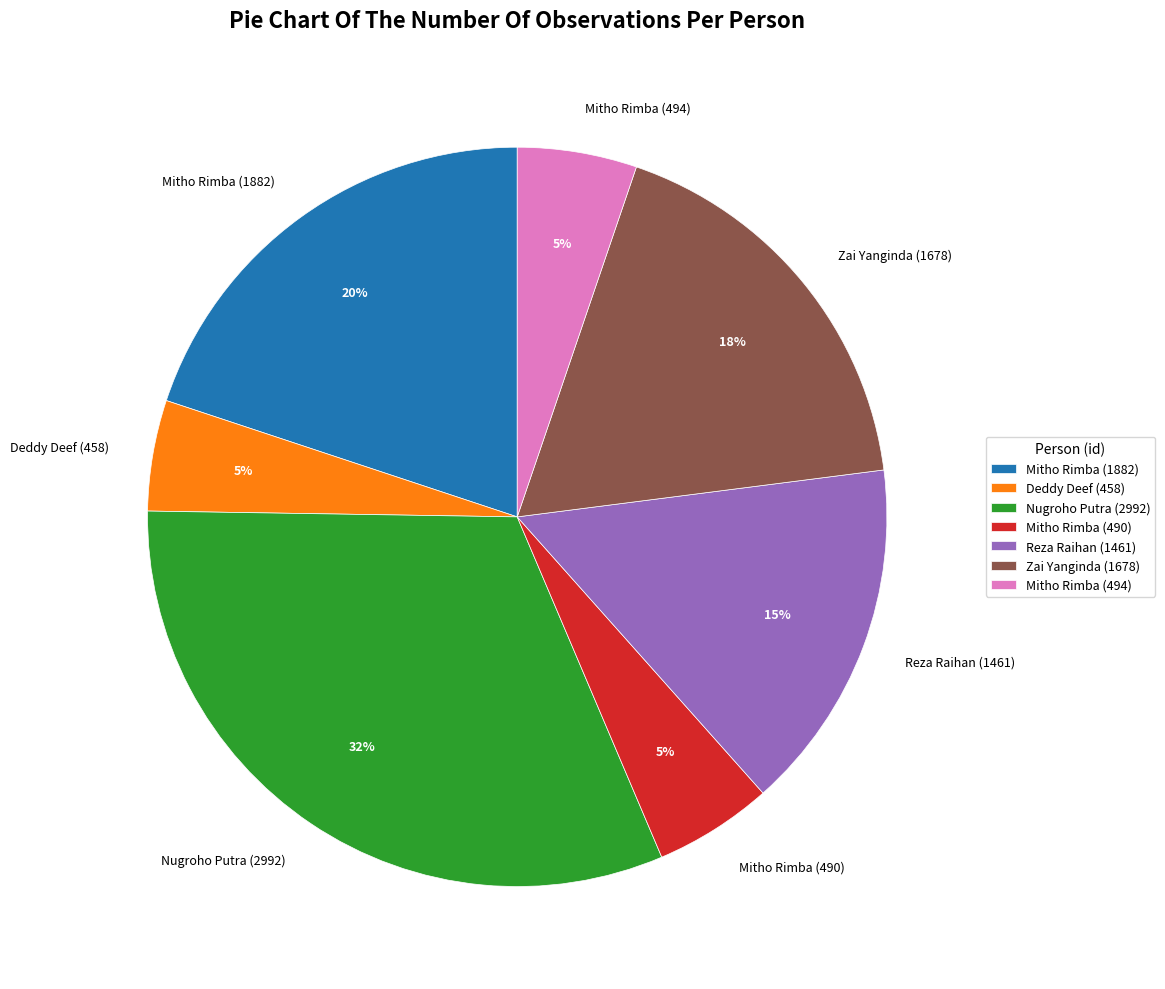

Approximately how many times larger is the value at Reza Raihan (1461) compared to Mitho Rimba (1882)?

0.8